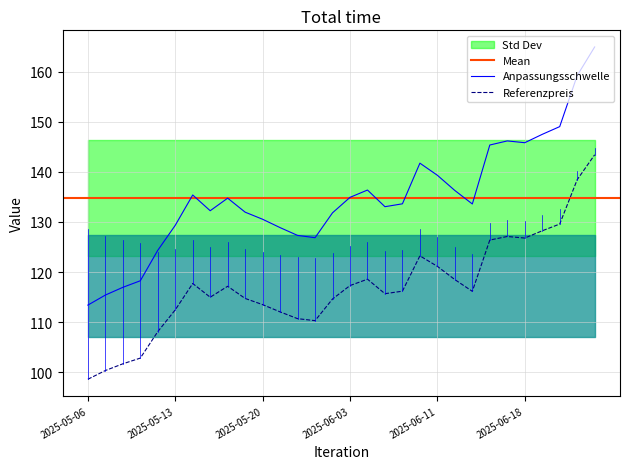

Is it true that Anpassungsschwelle equals 113.4 at 2025-05-06?

True